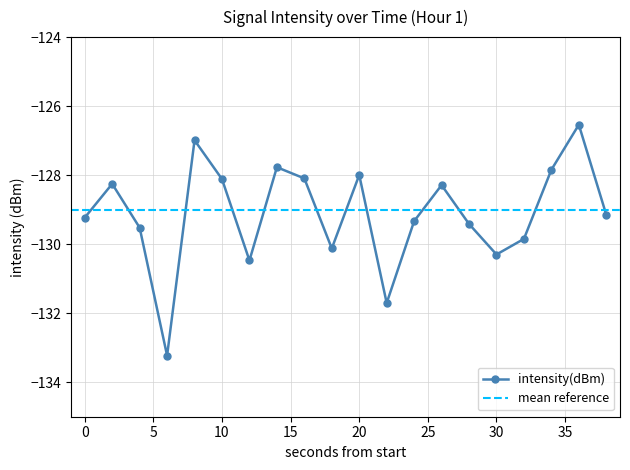

What is the difference between the maximum and minimum values?

6.7